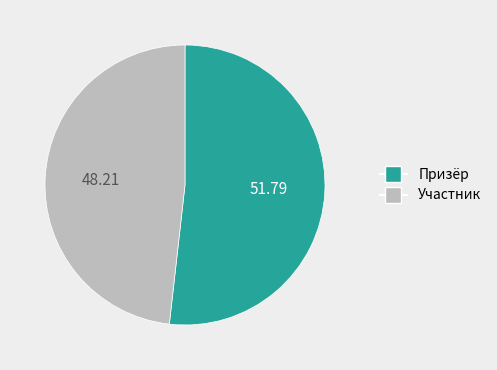

Which category has the smallest portion of the pie?

Участник